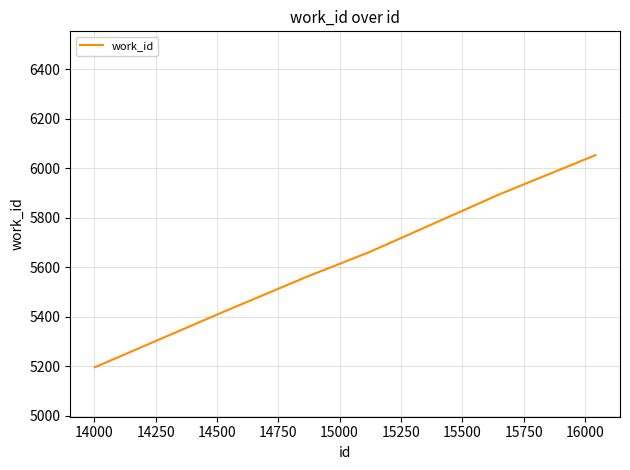

What is the minimum value shown in the chart?

5197